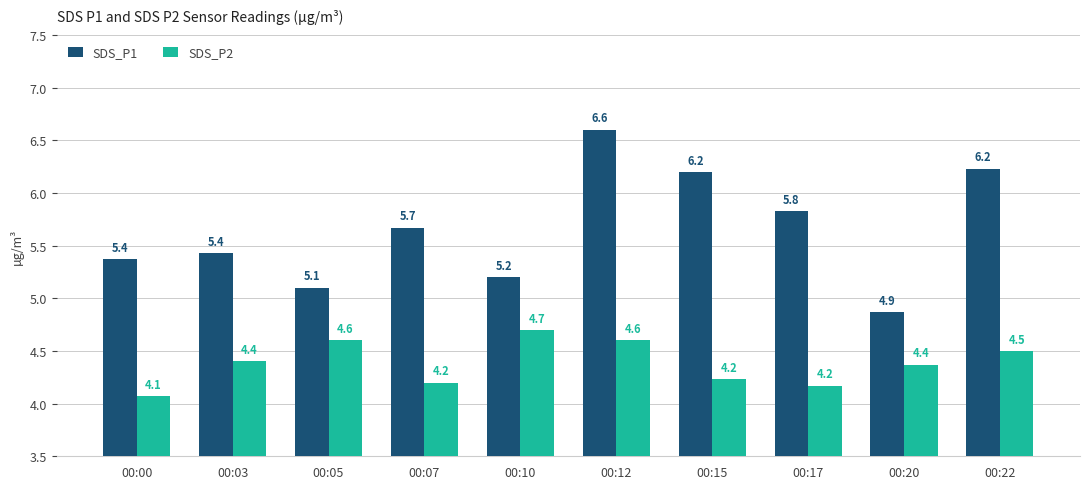

Reading left to right, what are all the values shown in this chart?

SDS_P1: 00:00=5.4	00:03=5.4	00:05=5.1	00:07=5.7	00:10=5.2	00:12=6.6	00:15=6.2	00:17=5.8	00:20=4.9	00:22=6.2
SDS_P2: 00:00=4.1	00:03=4.4	00:05=4.6	00:07=4.2	00:10=4.7	00:12=4.6	00:15=4.2	00:17=4.2	00:20=4.4	00:22=4.5